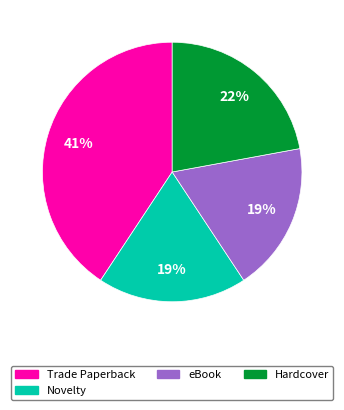

Is there a majority slice in this chart?

No